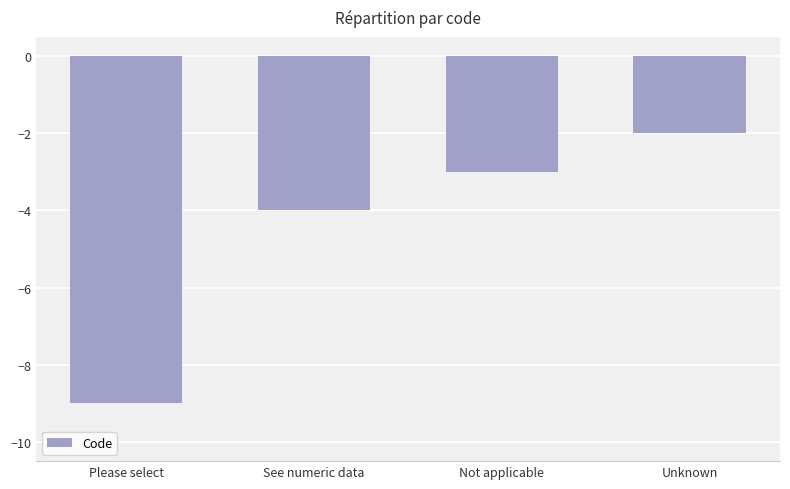

What is the label of the 4th bar from the right?

Please select